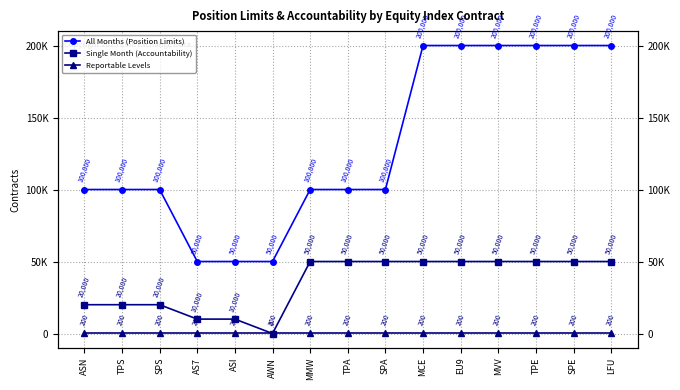

What is the value of the All Months (Position Limits) point at the 13th from the left?

200000